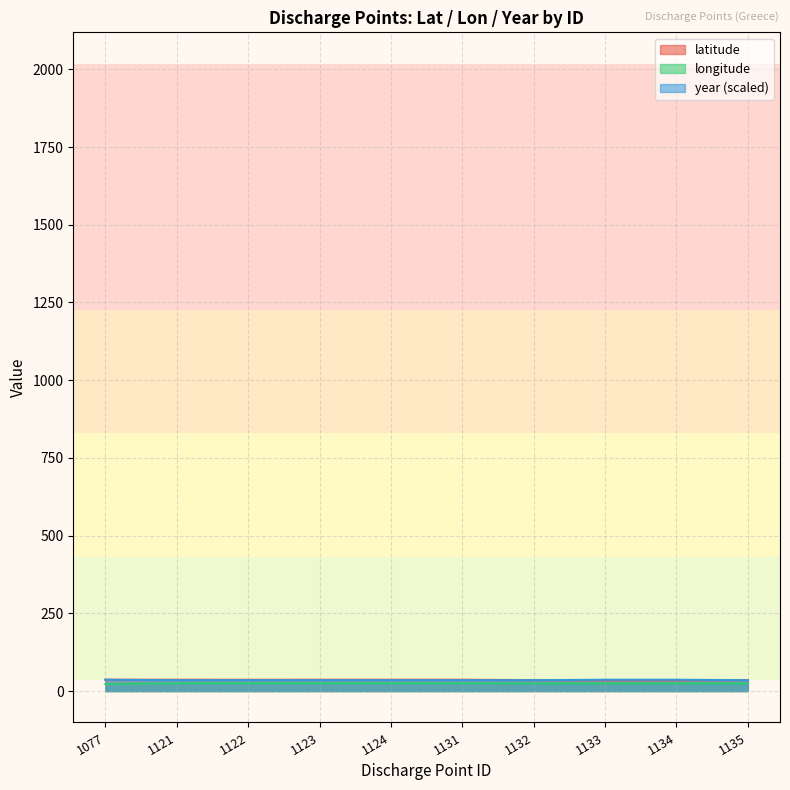

At which category does the chart reach its peak across all series?

1077